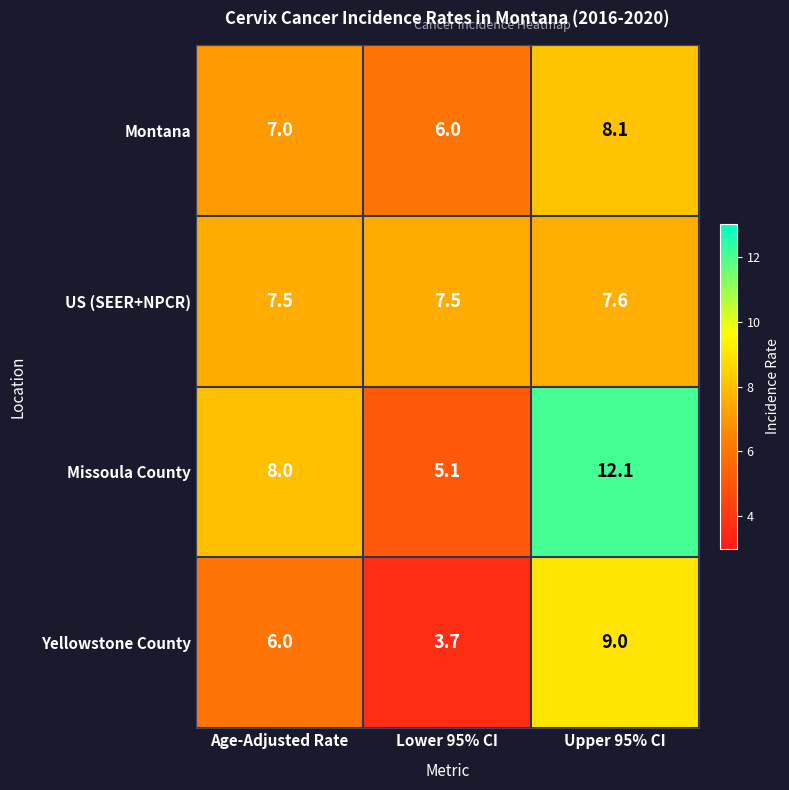

How many data points does each series have?

3